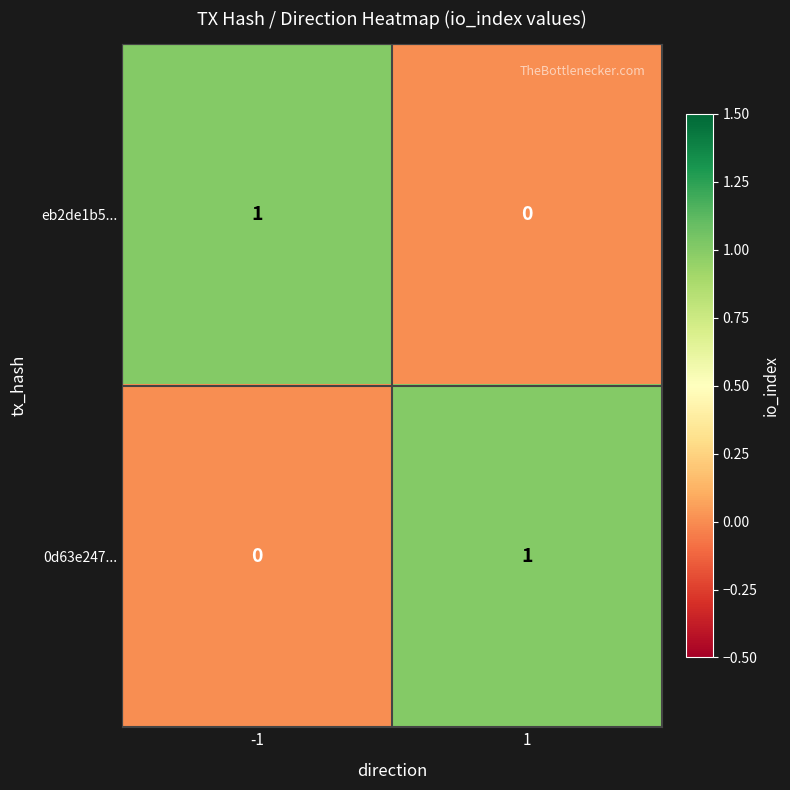

Reading left to right, list all the values displayed in this chart.

eb2de1b5...: -1=1	1=0
0d63e247...: -1=0	1=1